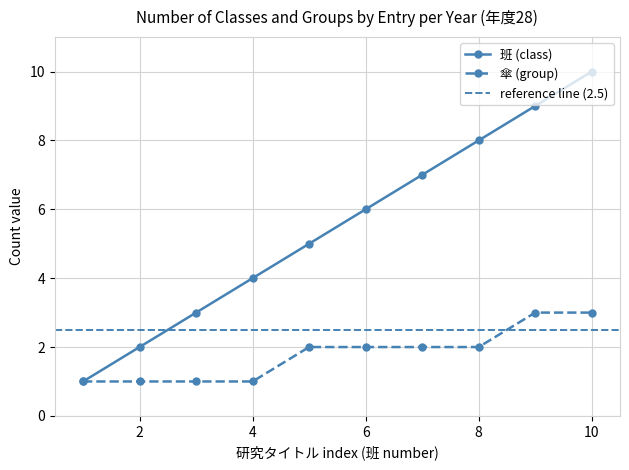

What is the value of the 傘 (group) point at the 9th from the left?

1